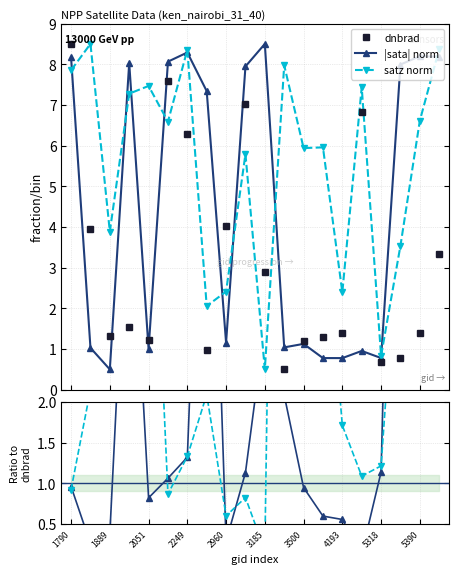

True or false: dnbrad and satz norm cross at least once.

True